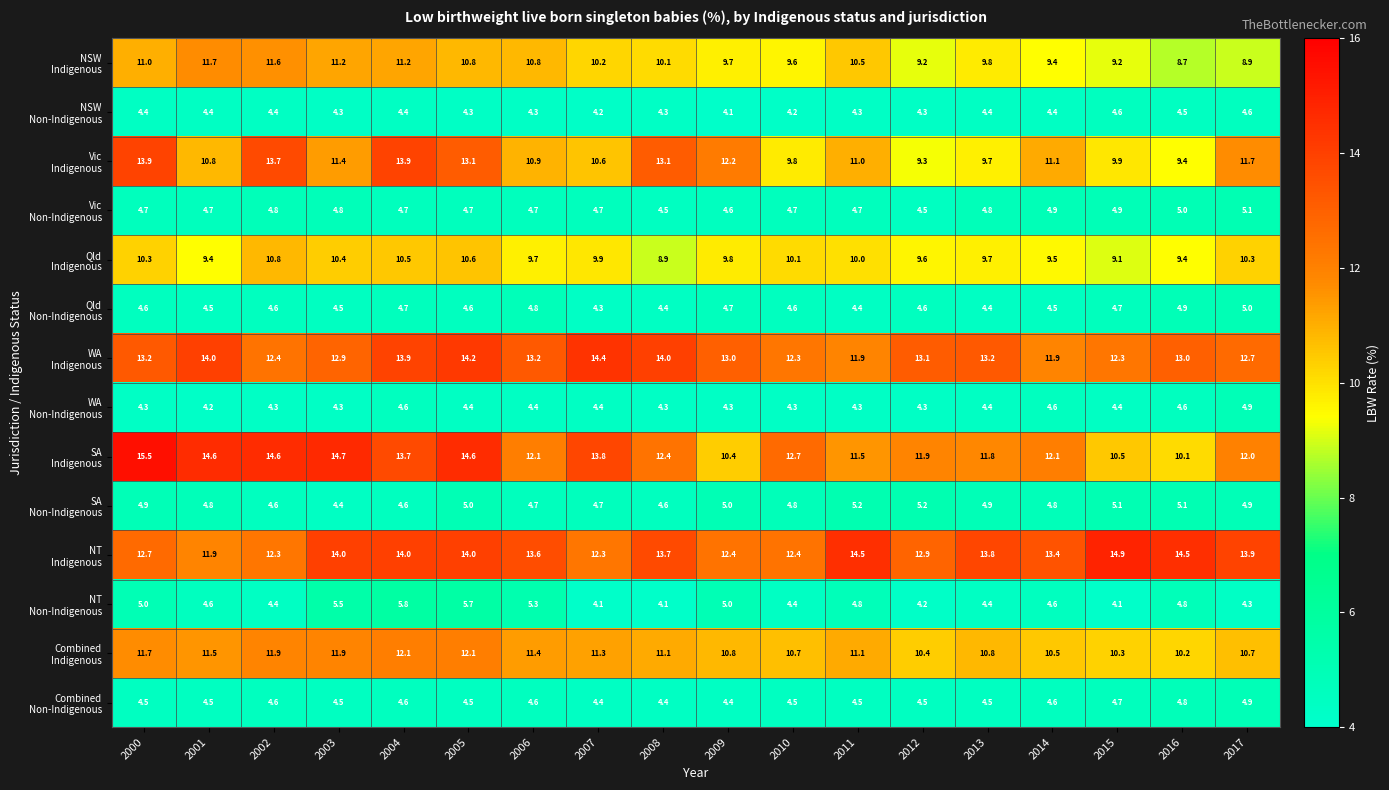

Which label corresponds to the largest value in the chart?

2000